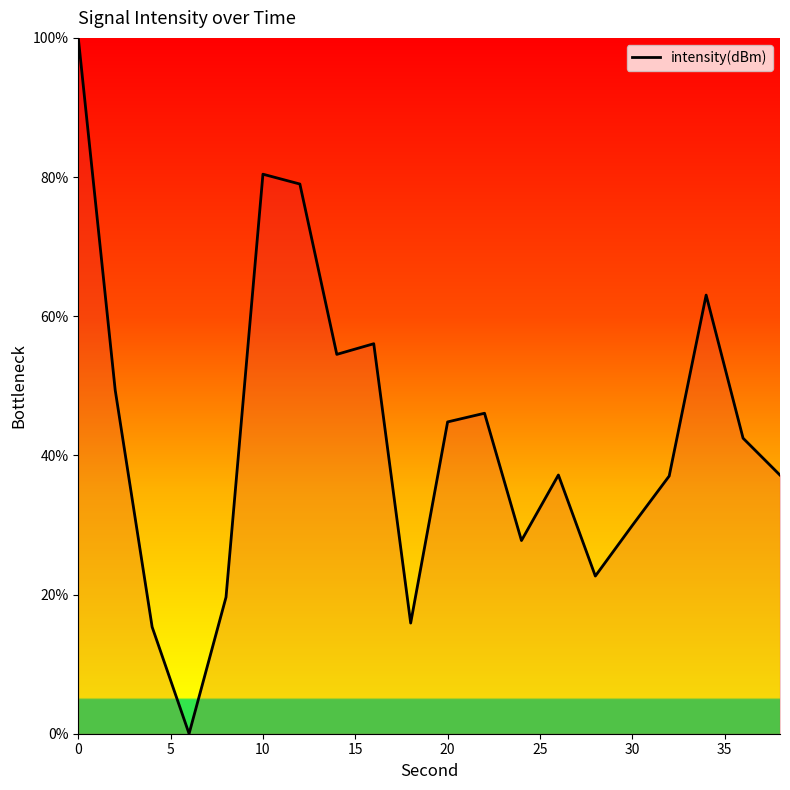

What is the difference between the maximum and minimum values?

100.0